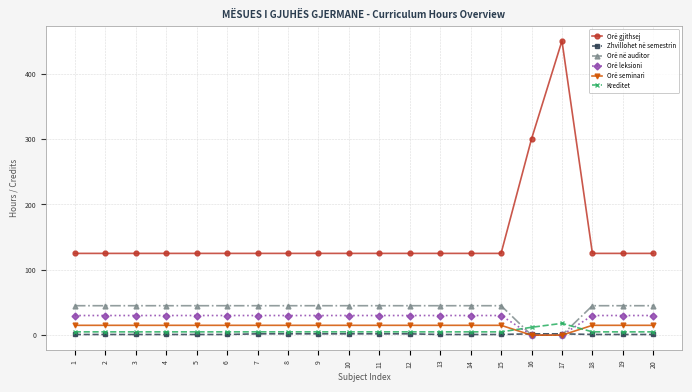

Count the number of categories in the chart.

20